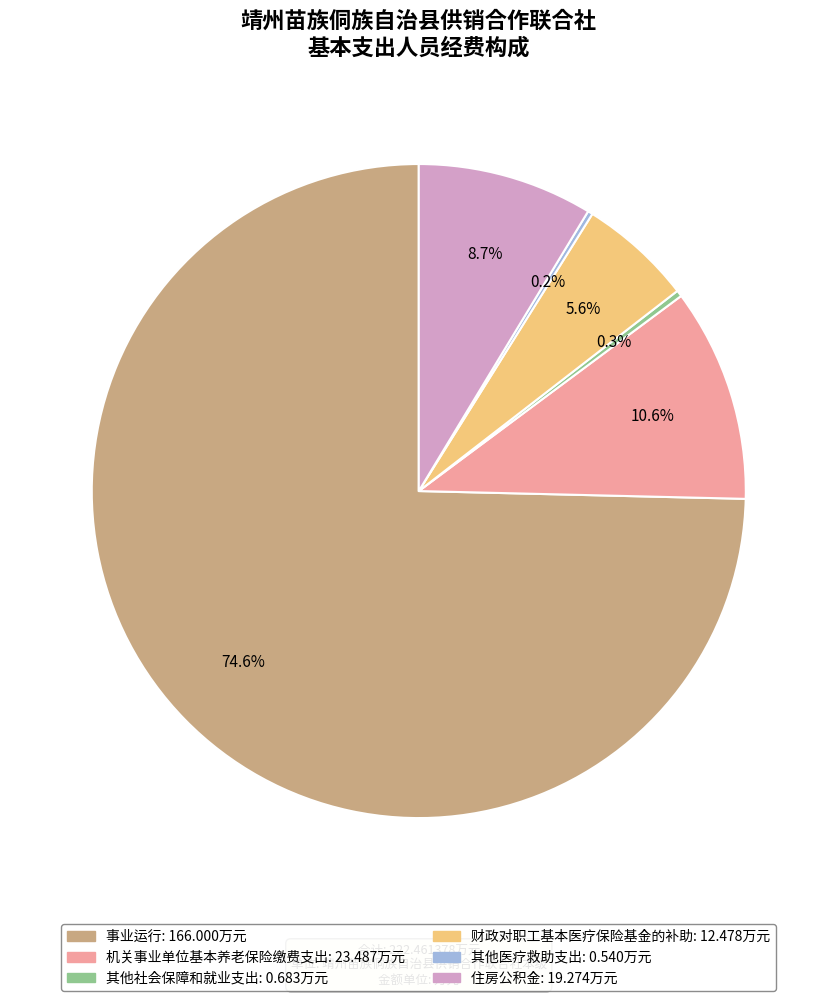

True or false: 财政对职工基本医疗保险基金的补助 accounts for 1% of the total.

False